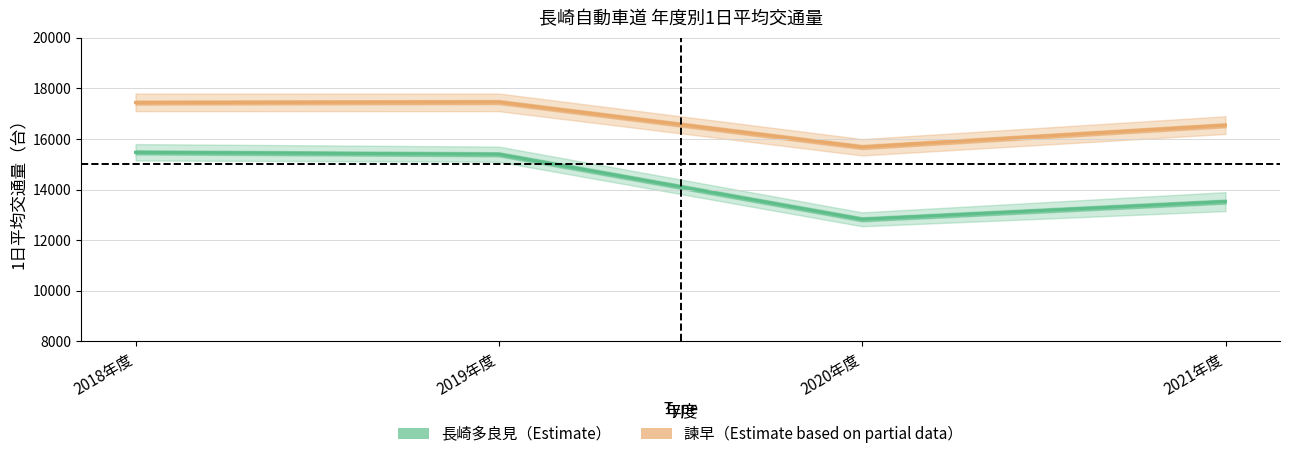

What is the value of the 諫早 1日平均（Estimate based on partial data） point at the 1st from the left?

17441.7